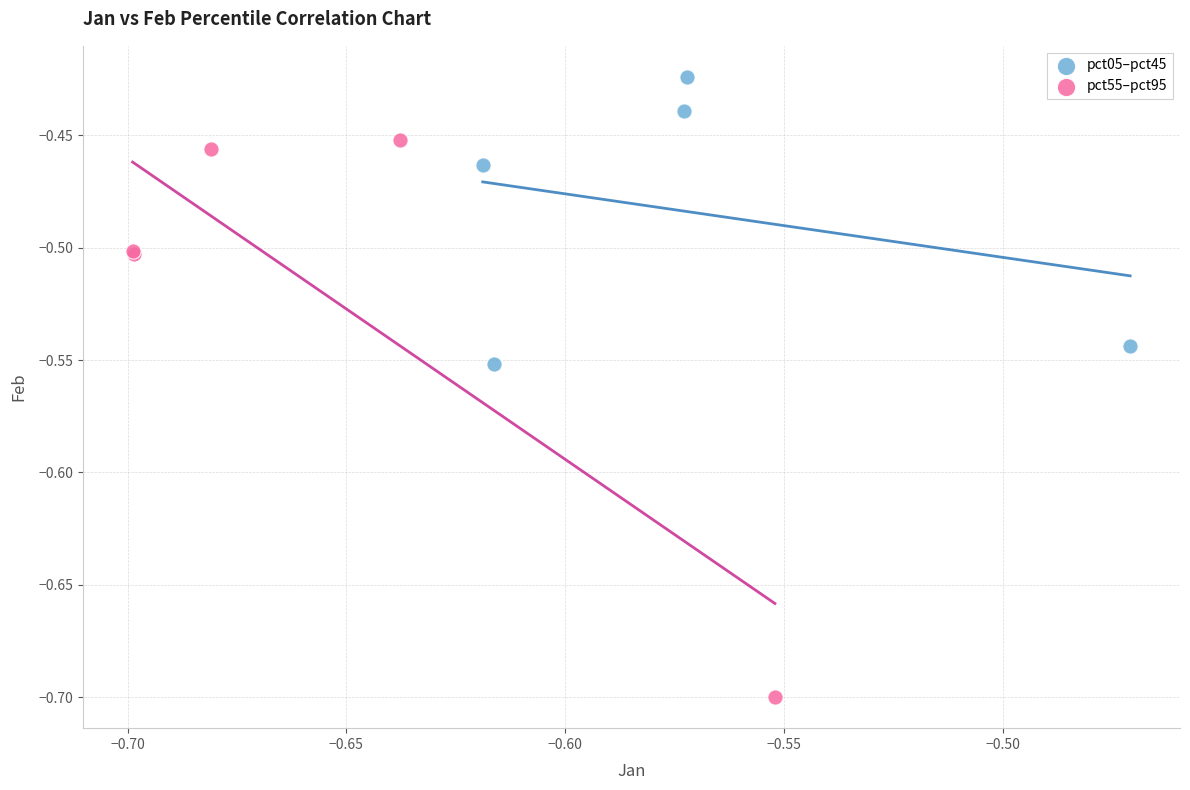

Which series has the widest spread of Y values?

pct55–pct95